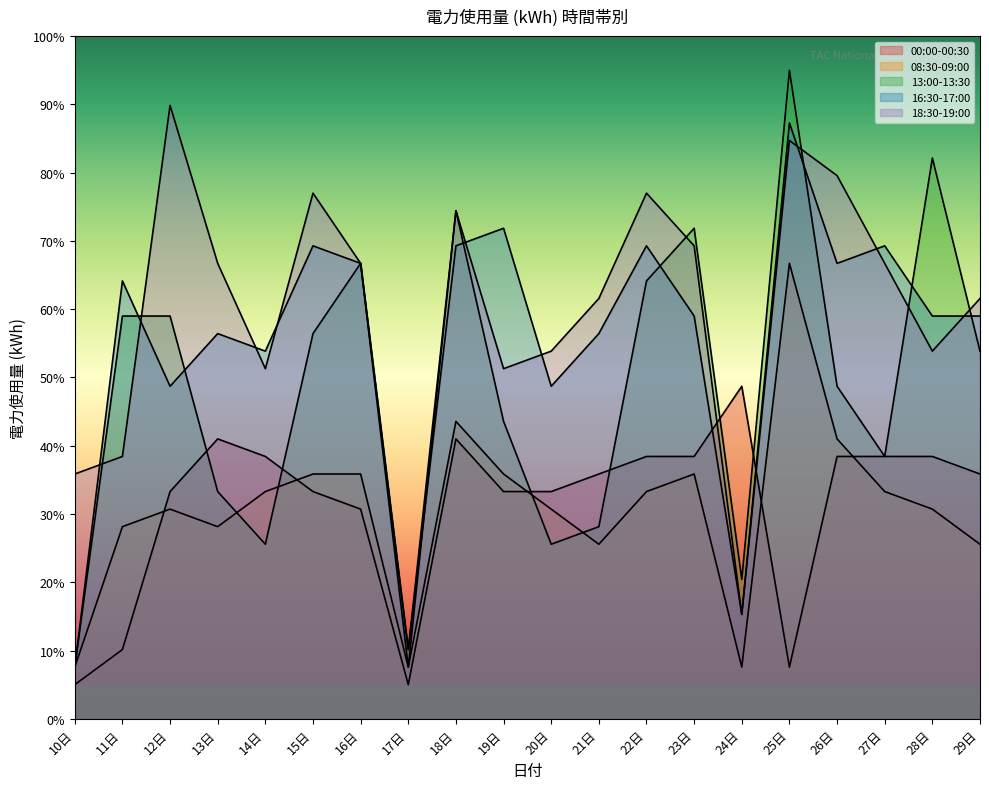

What is the approximate value of 18:30-19:00 at 17日?

7.6